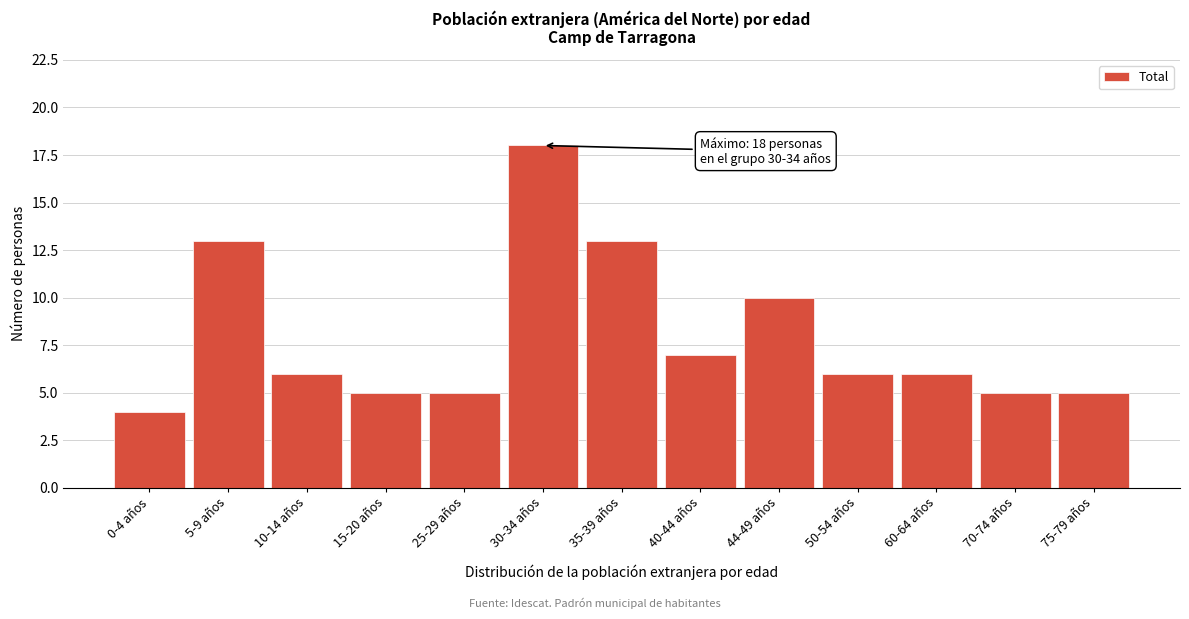

Reading right to left, extract all data points from this chart.

5	5	6	6	10	7	13	18	5	5	6	13	4